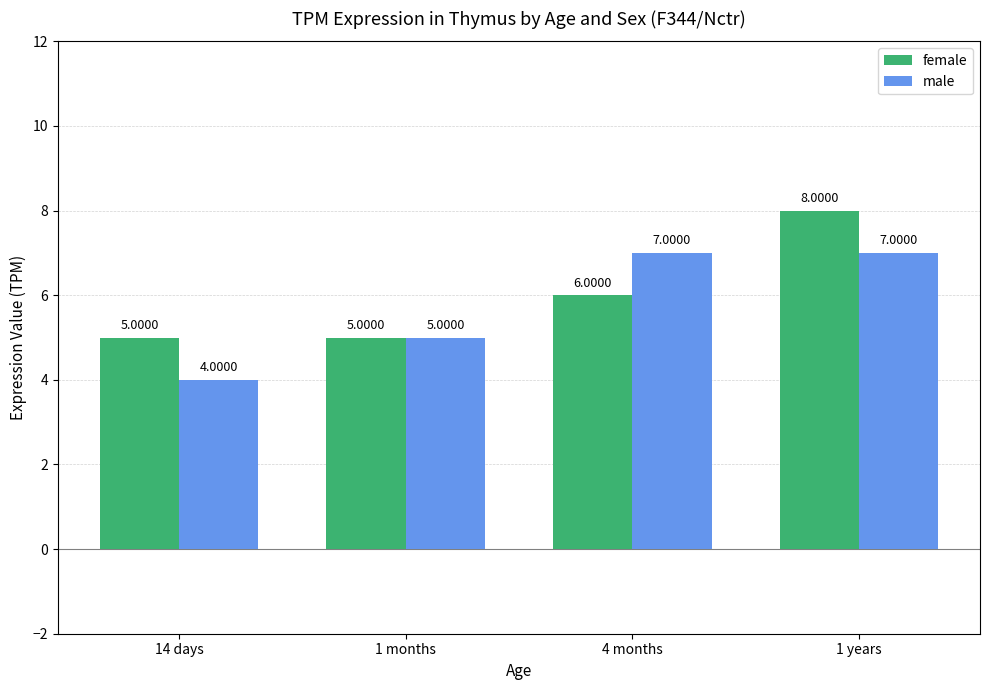

At which category is the sum across all series the highest?

1 years